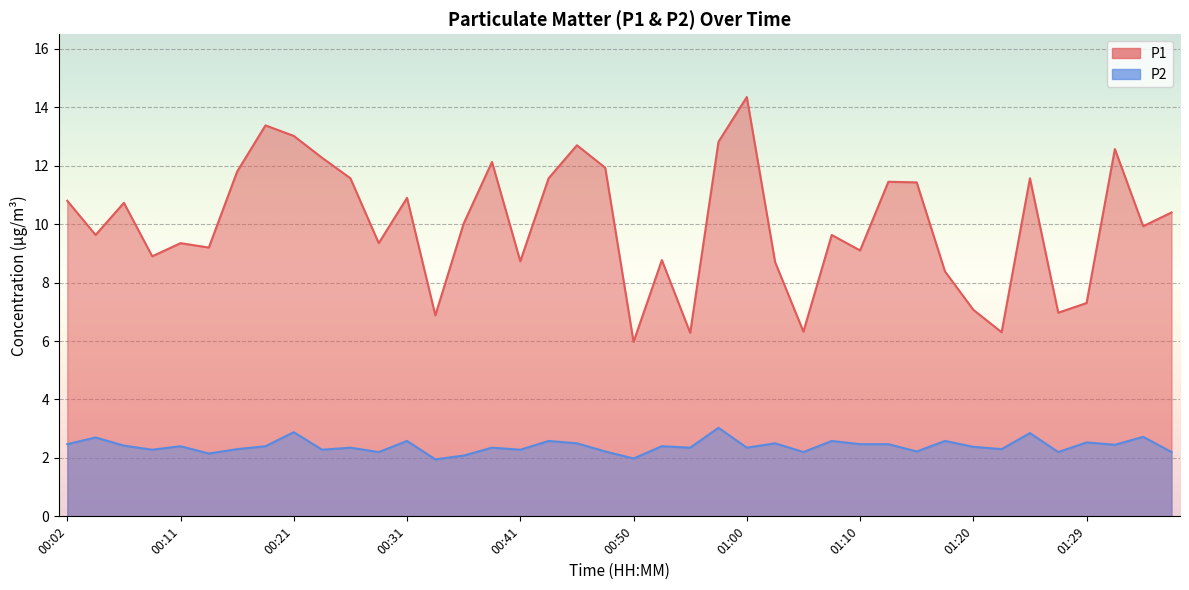

How many lines are shown in the chart?

2